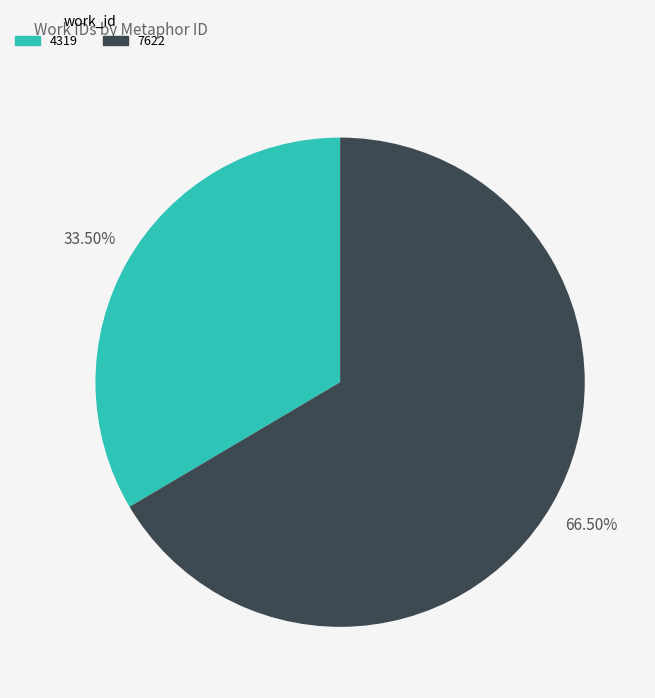

How many segments does this pie chart have?

2